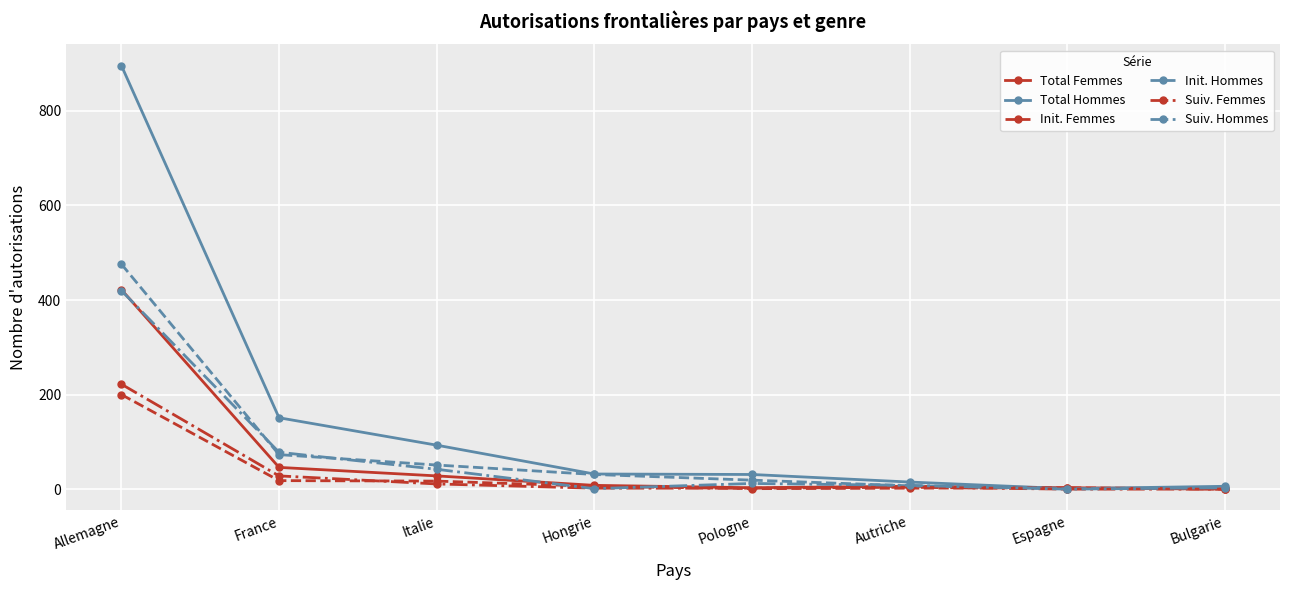

What is the sum of the Total Femmes values at Bulgarie and Hongrie?

8